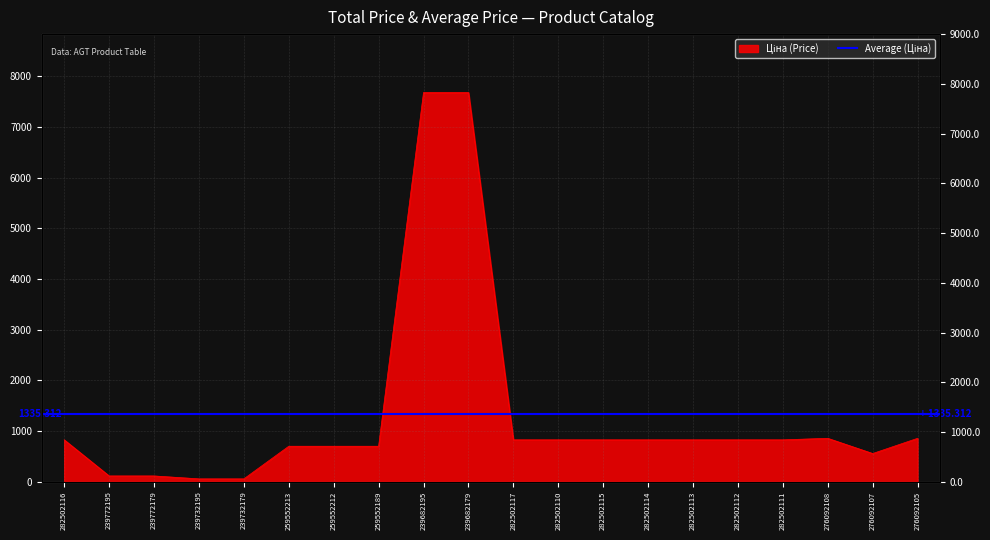

At which category does the data reach its first local peak?

276092108